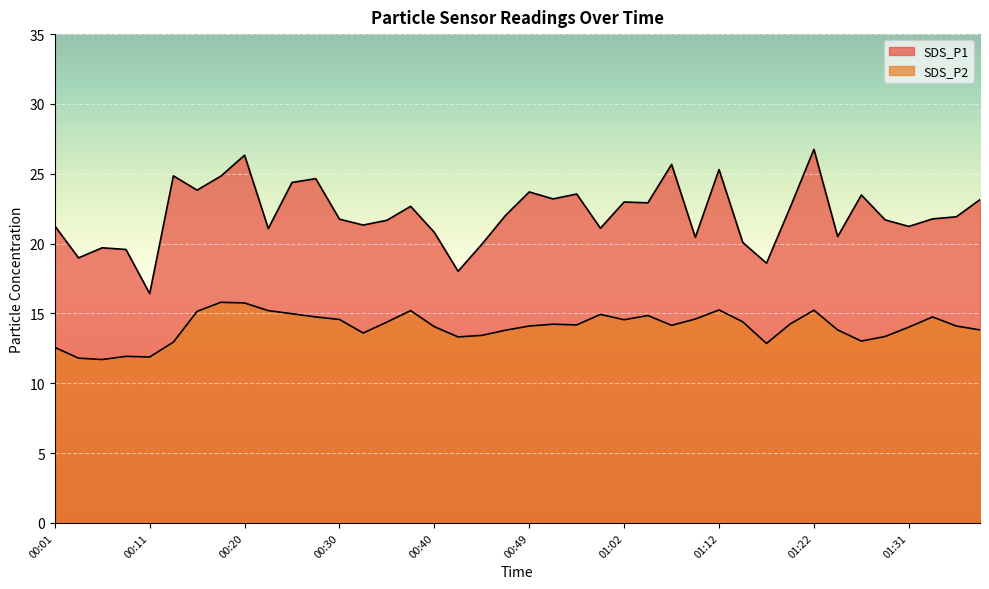

What is the label of the 34th point from the left?

01:24